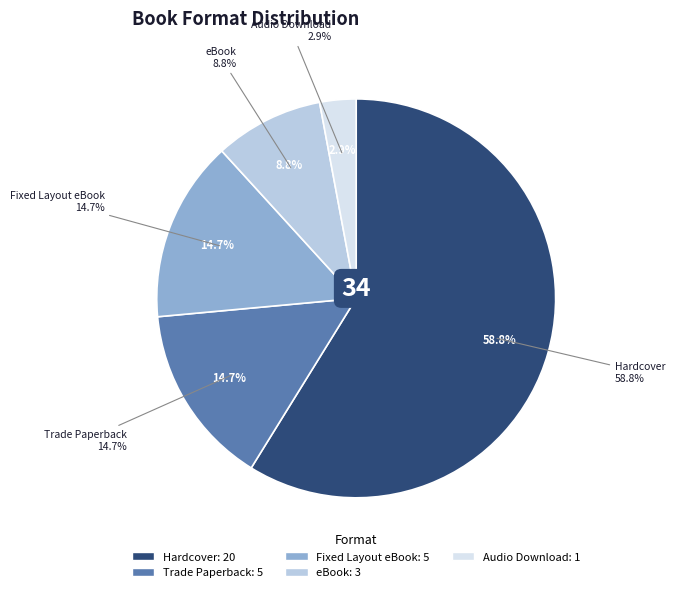

What is the largest slice in the pie chart?

Hardcover